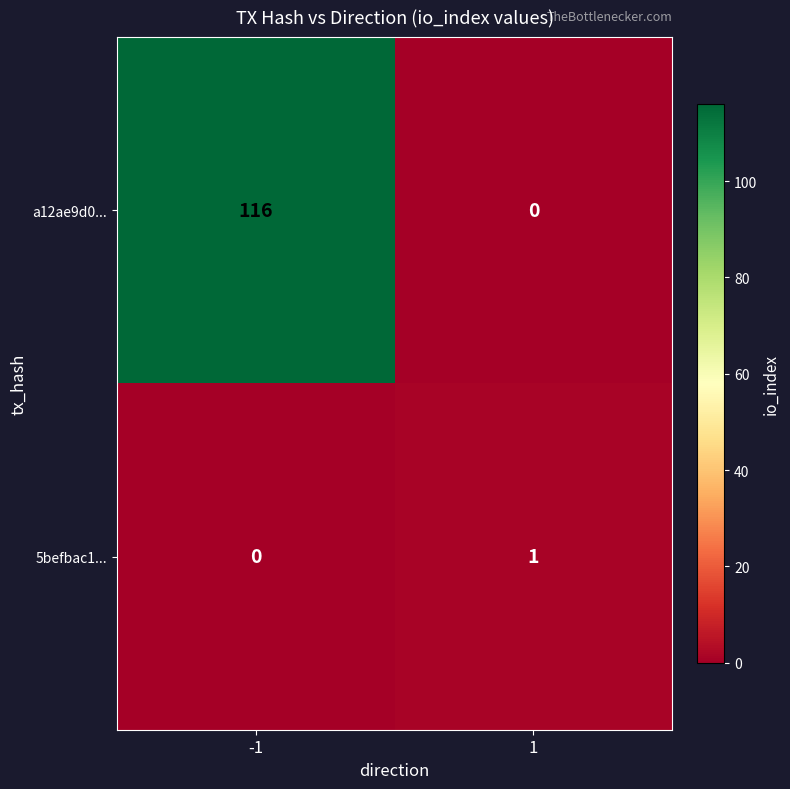

The 5befbac1... series shows 1 at 1. True or false?

True